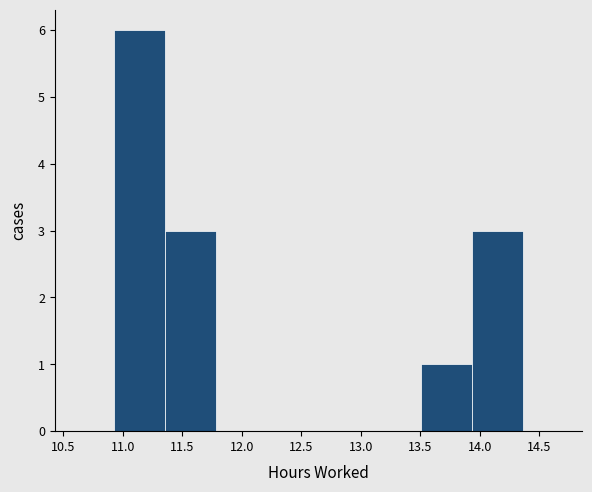

How tall is the bar that spans 10.95 to 11.35 on the x-axis? Neither the bar edges nor the heights are printed on the chart, so give them approximately, as read against the axes.

6